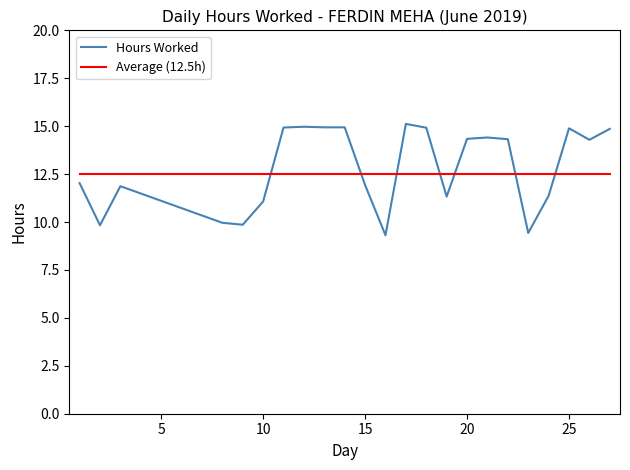

What is the maximum value shown in the chart?

15.1